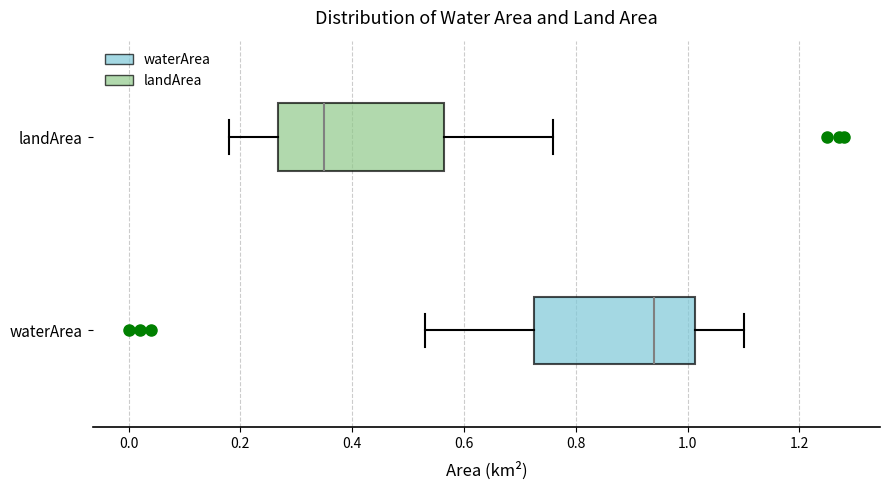

Reading bottom to top, read every box against the x-axis: the position of its median line, the range the box covers, and the ends of its whiskers. The values are not printed on the chart, so give them approximately, as read against the axis.

waterArea: median 0.94, box 0.72 to 1.02, whiskers 0.54 to 1.10
landArea: median 0.36, box 0.26 to 0.56, whiskers 0.18 to 0.76